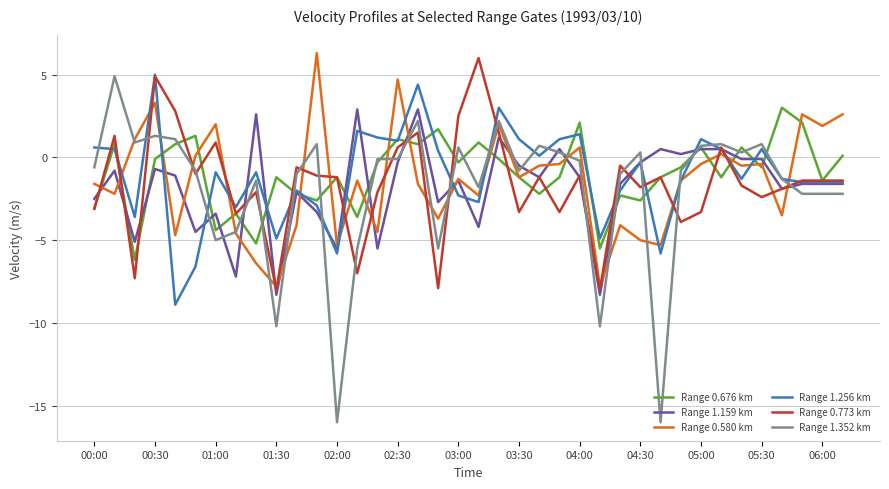

What is the minimum value shown in the chart?

-16.0